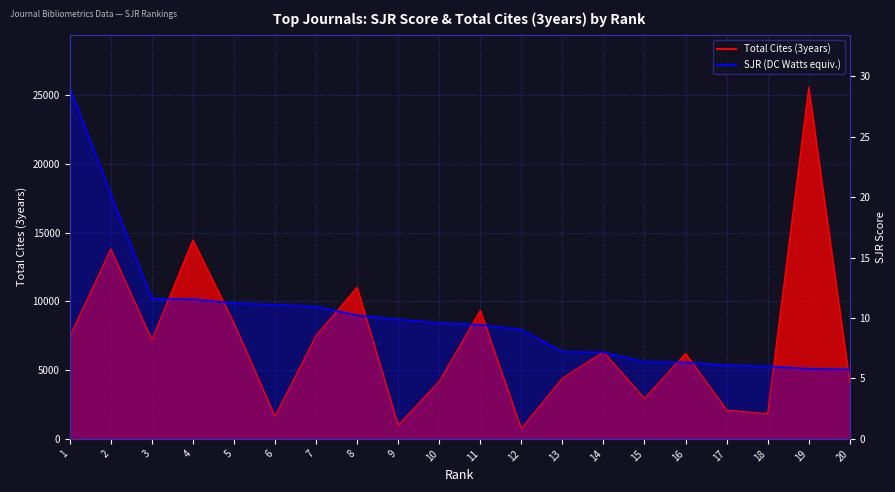

Which series has the widest spread of values?

Total Cites (3years)